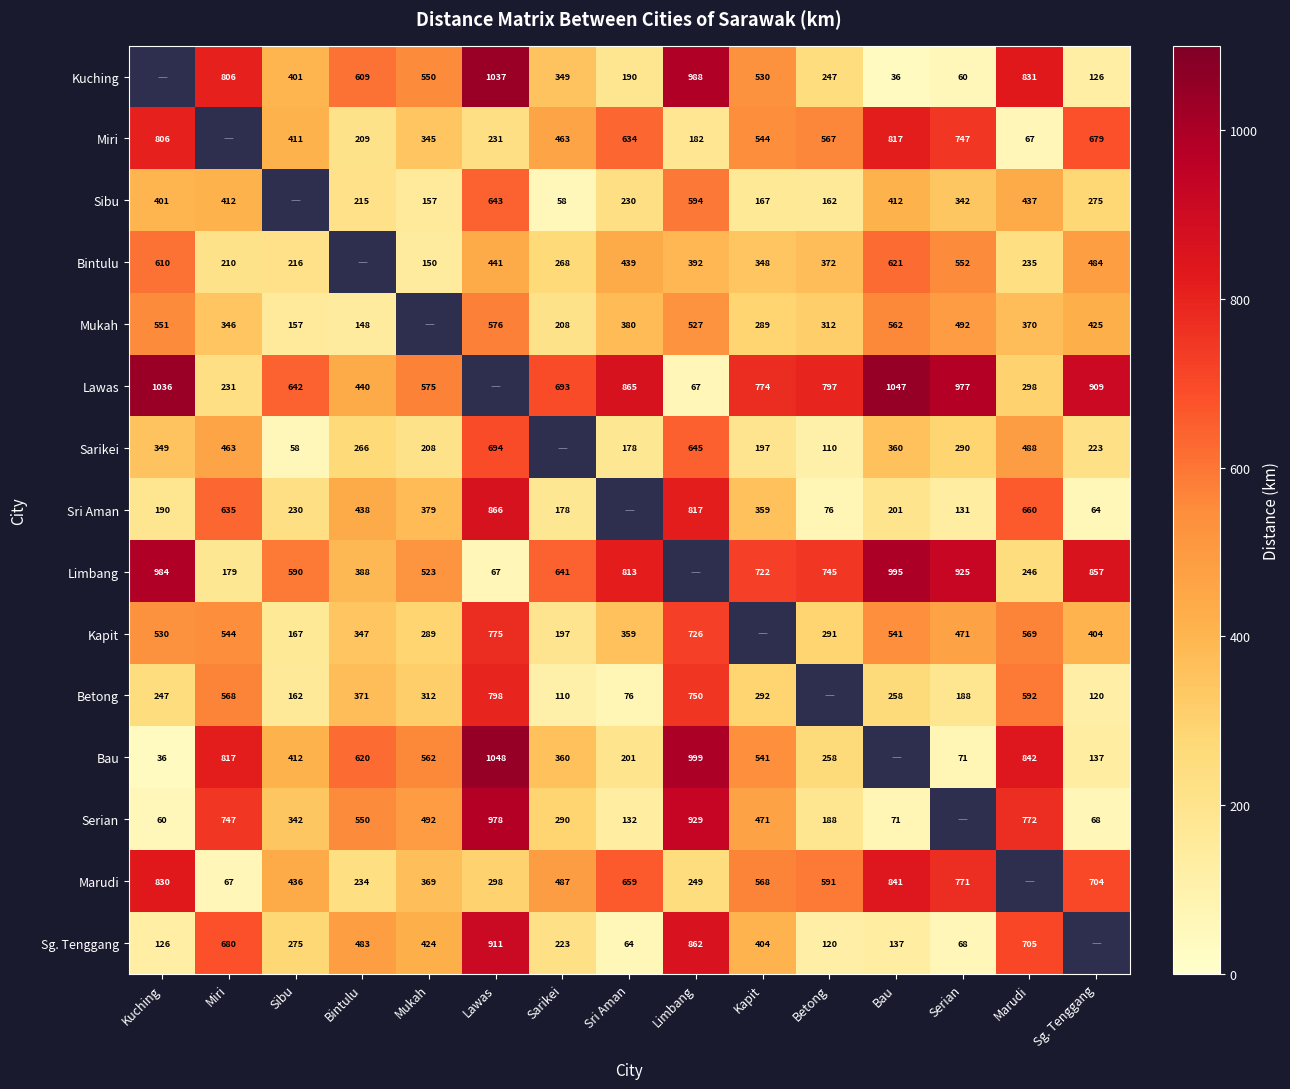

What is the difference between the Bintulu values at Mukah and Miri?

60